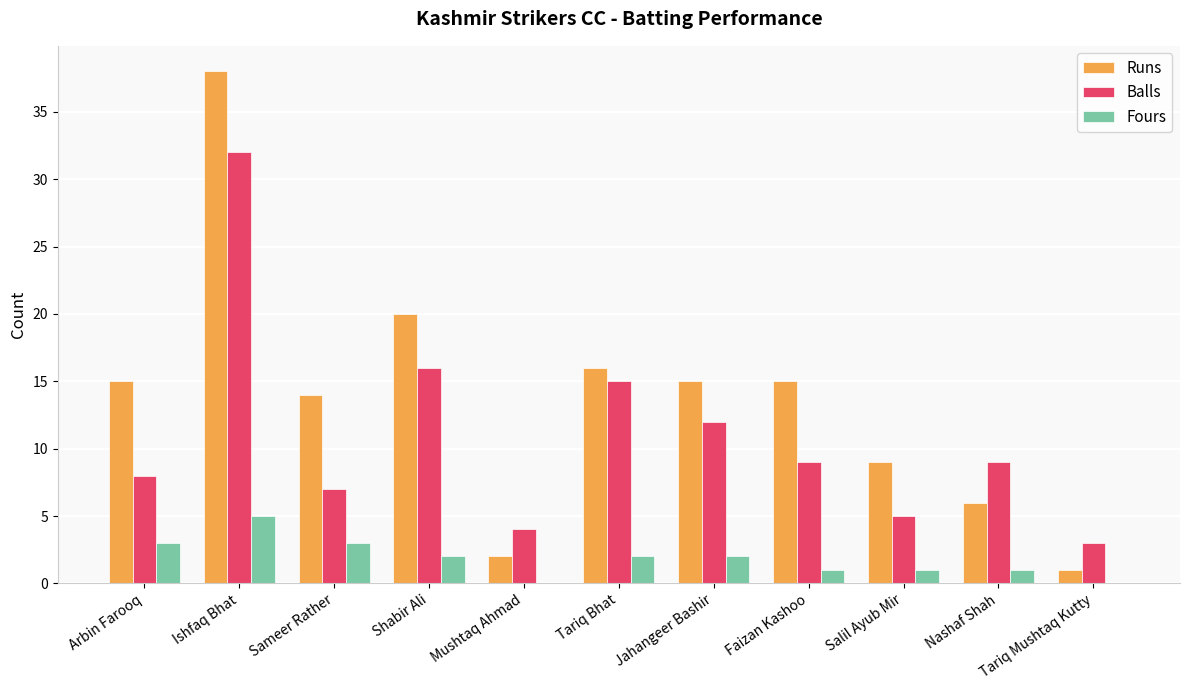

The value of Fours at Ishfaq Bhat is 7. True or false?

False